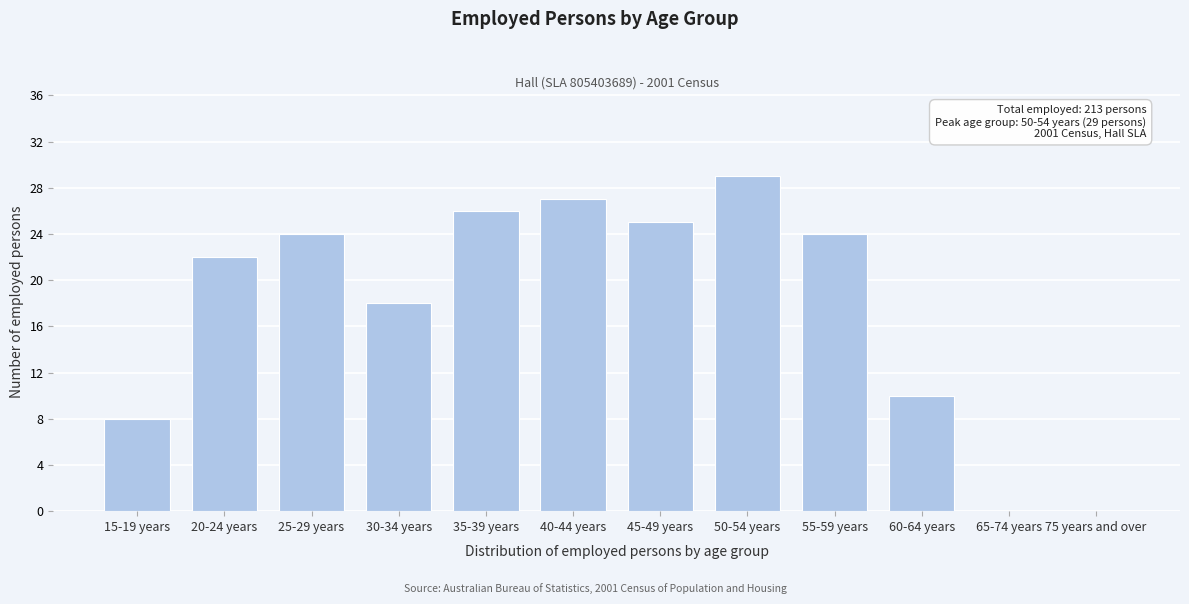

Reading left to right, what are all the values shown in this chart?

15-19 years=8	20-24 years=22	25-29 years=24	30-34 years=18	35-39 years=26	40-44 years=27	45-49 years=25	50-54 years=29	55-59 years=24	60-64 years=10	65-74 years=0	75 years and over=0